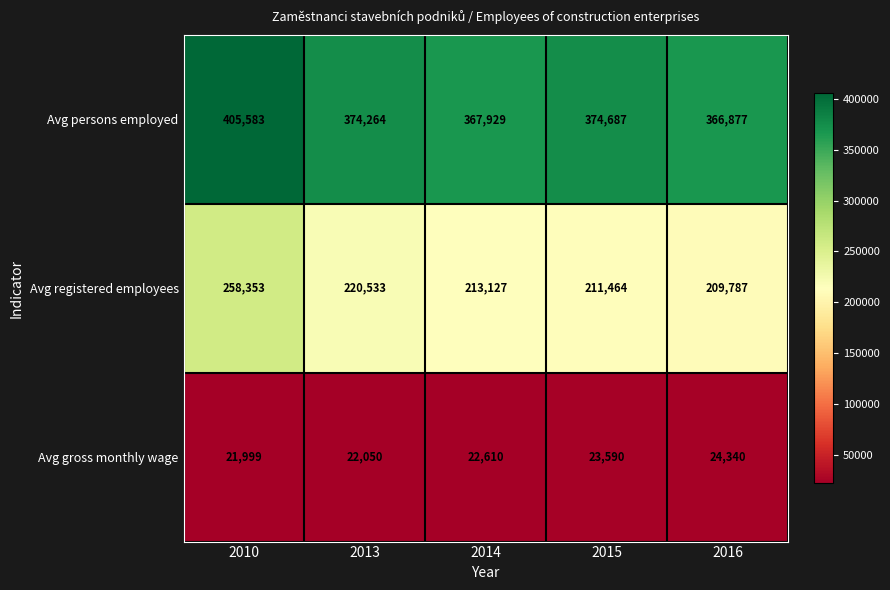

What is the difference between the maximum and second lowest values in the Avg gross monthly wage series?

2290